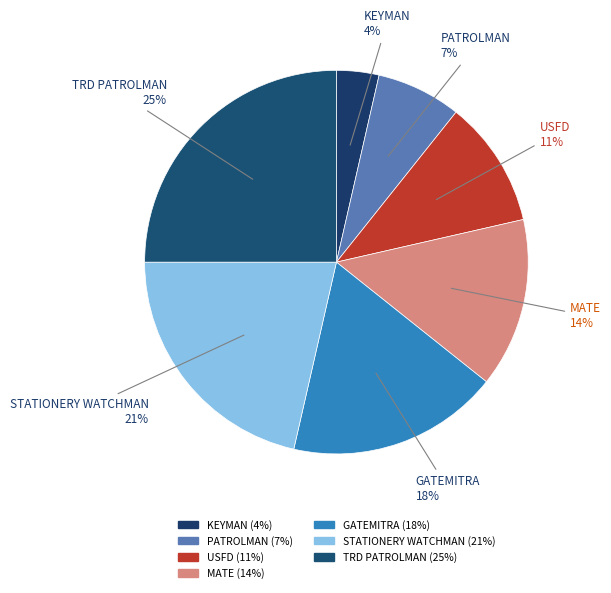

How many slices are in this pie chart?

7